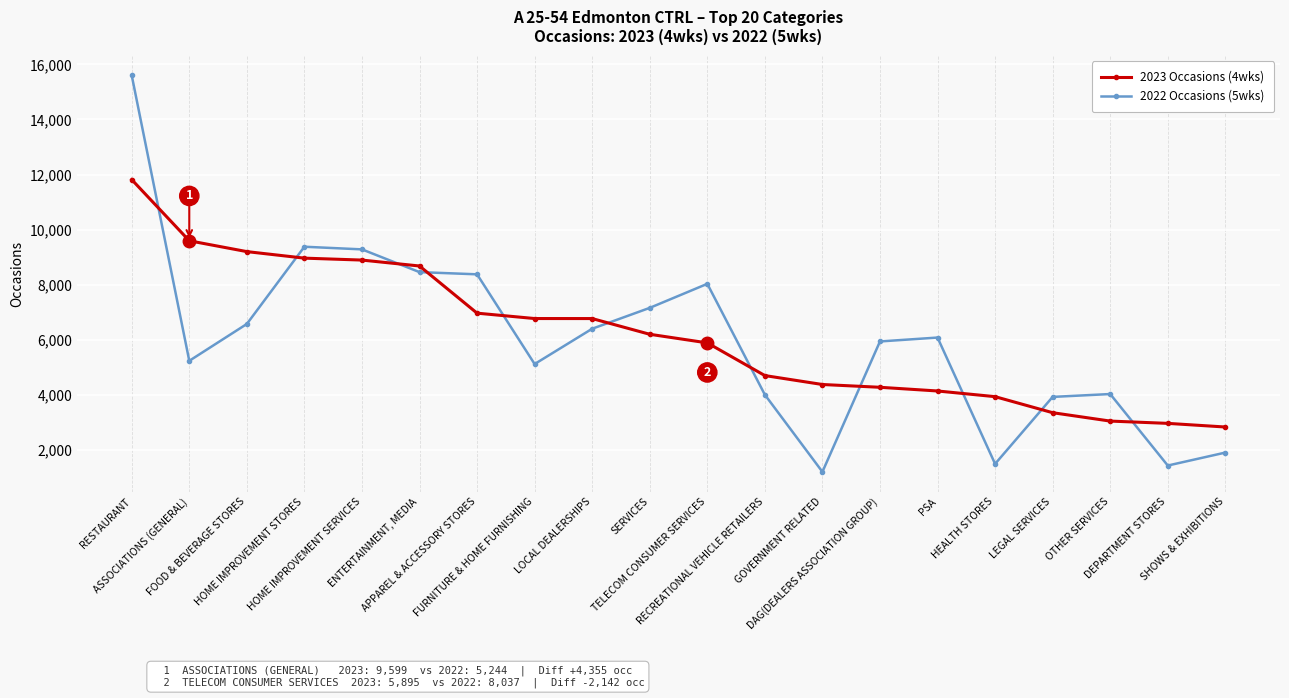

True or false: 2023 Occasions (4wks) has a value of 13965 at ASSOCIATIONS (GENERAL).

False